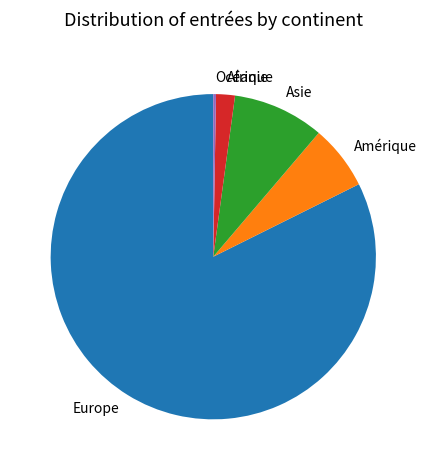

Which category accounts for the majority?

Europe